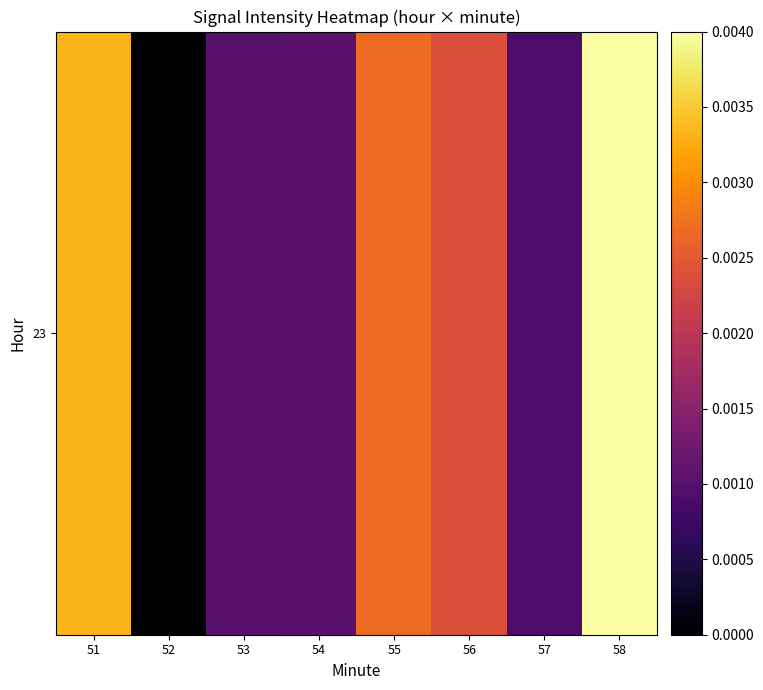

The chart shows a value of 0.0 at 52. True or false?

False